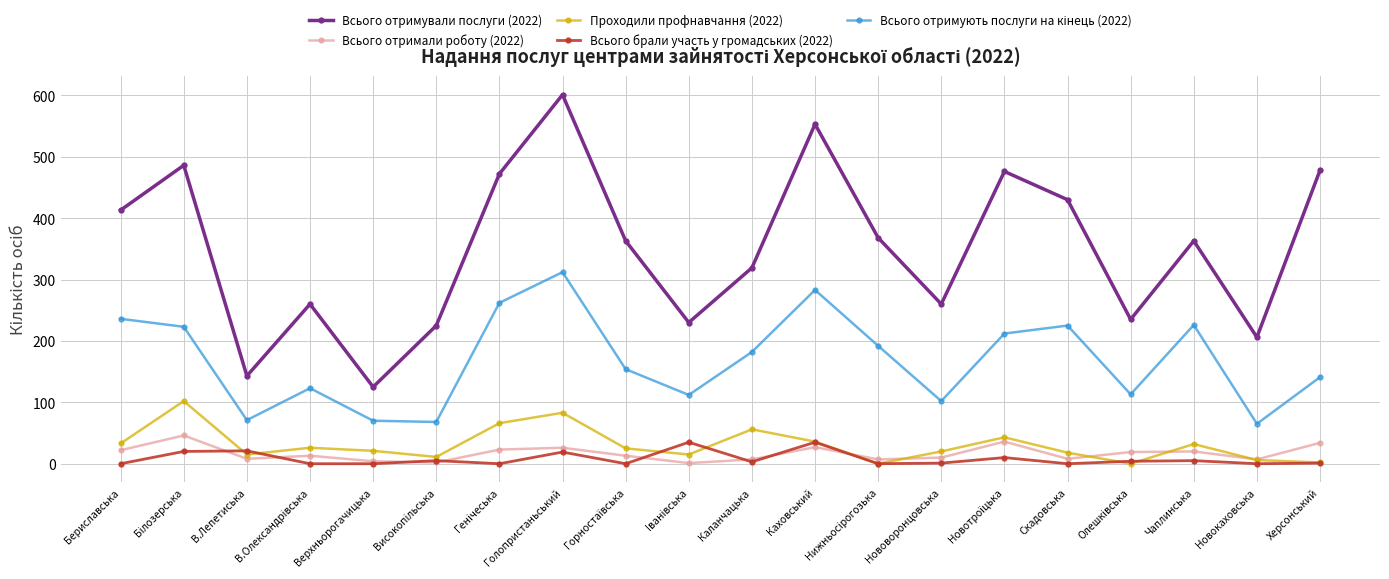

How many lines are shown in the chart?

5